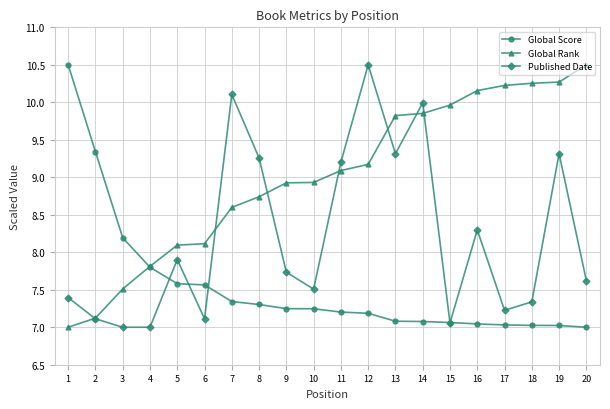

What is the value of the Global Score point at the 20th from the left?

7.0